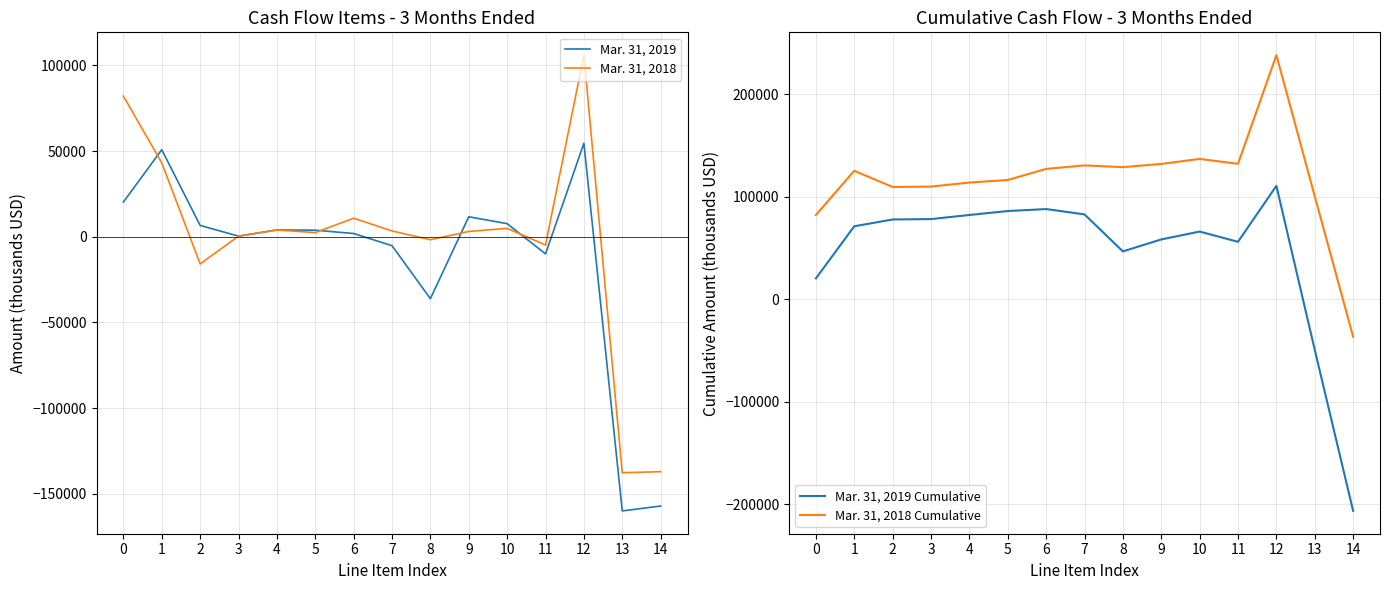

What is the spread (max minus min) of values at 11?

142067